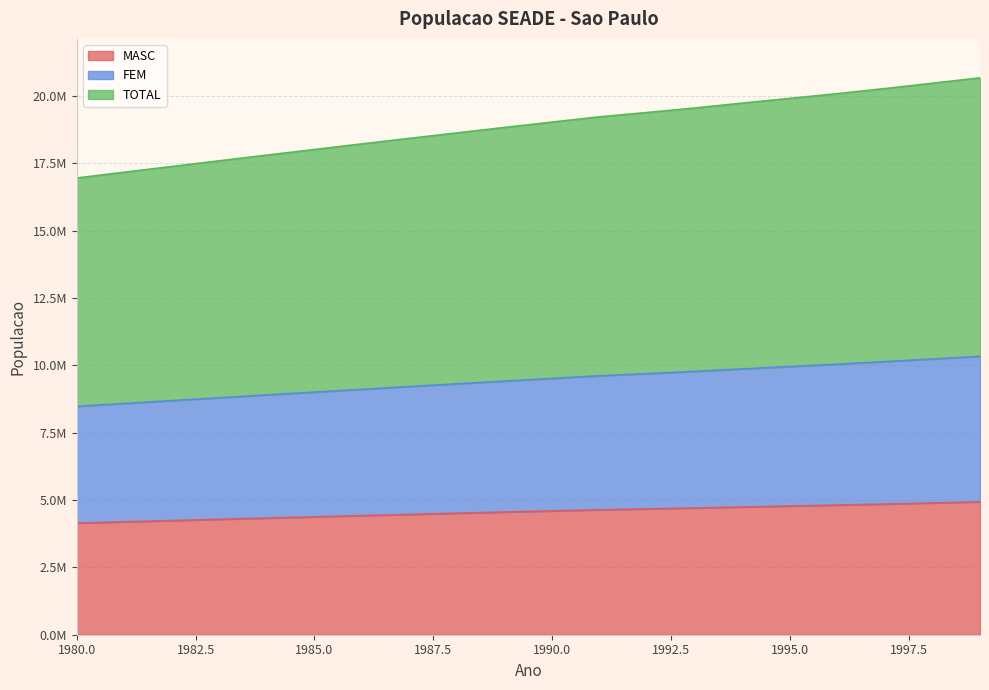

What is the maximum value for TOTAL?

20666114